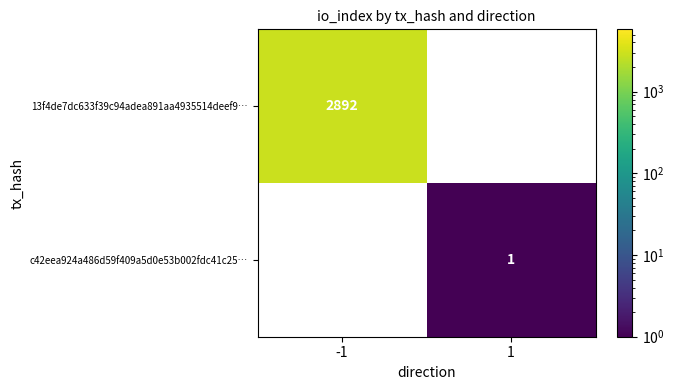

Which label corresponds to the largest value in the chart?

-1